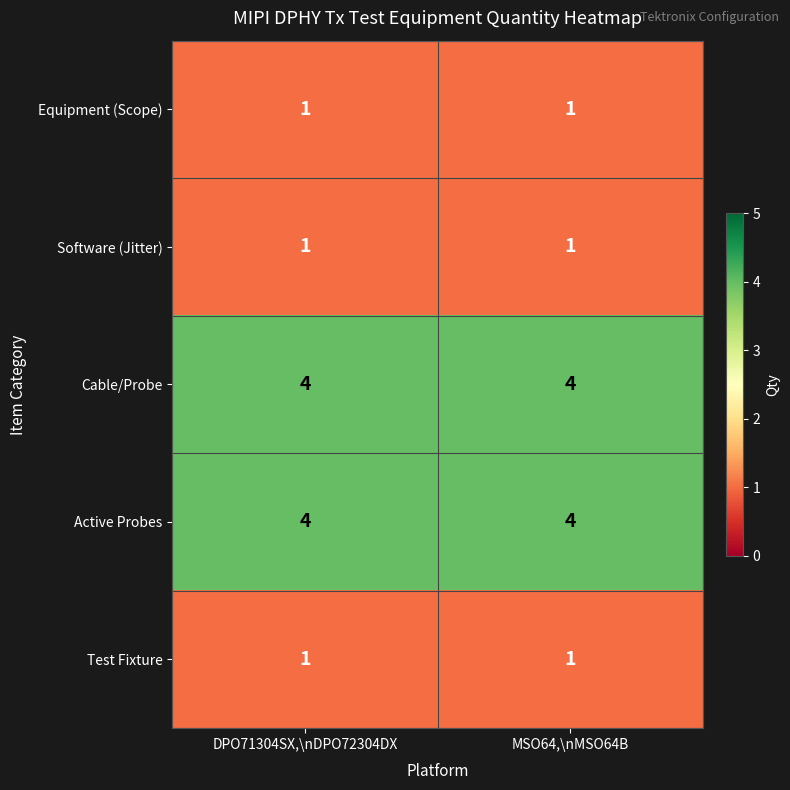

What is the smallest value displayed?

1